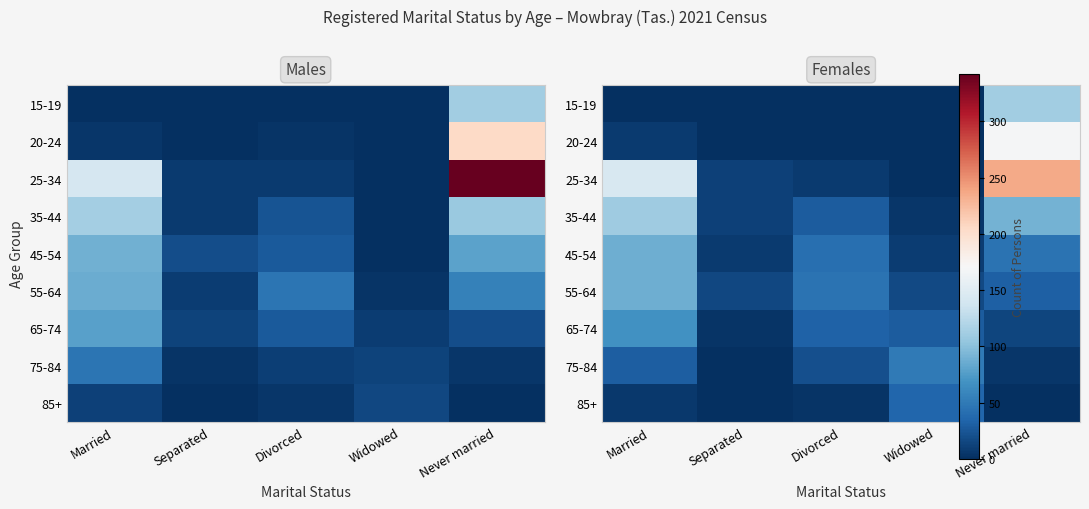

At Married, list the series in order from smallest to largest.

15-19, 85+, 20-24, 75-84, 65-74, 45-54, 55-64, 35-44, 25-34